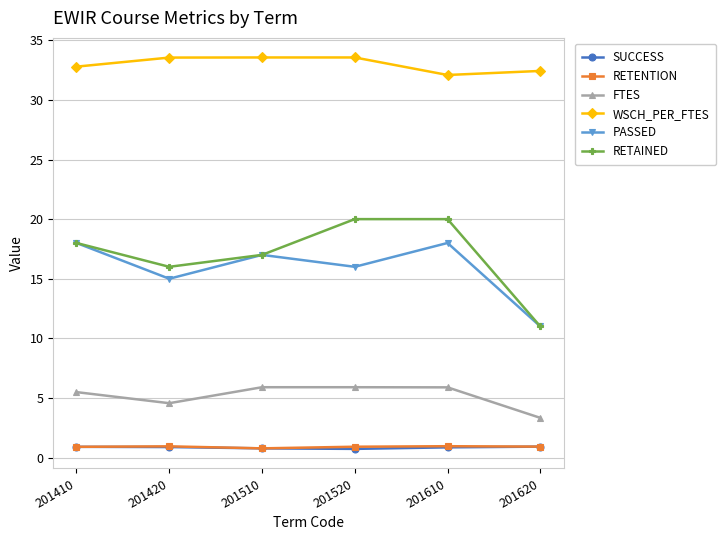

How many data points does each series have?

6